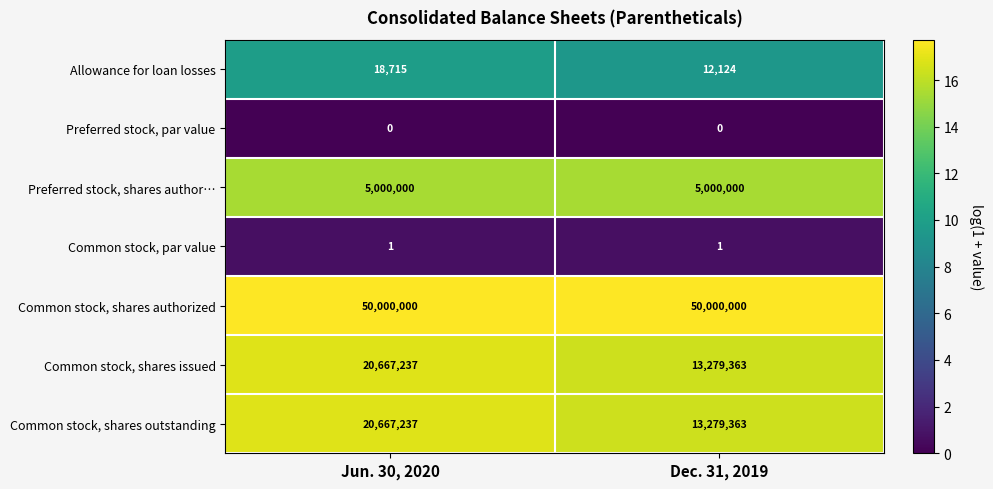

What is the approximate value of Common stock, shares outstanding at Jun. 30, 2020, to the nearest 10?

20667240